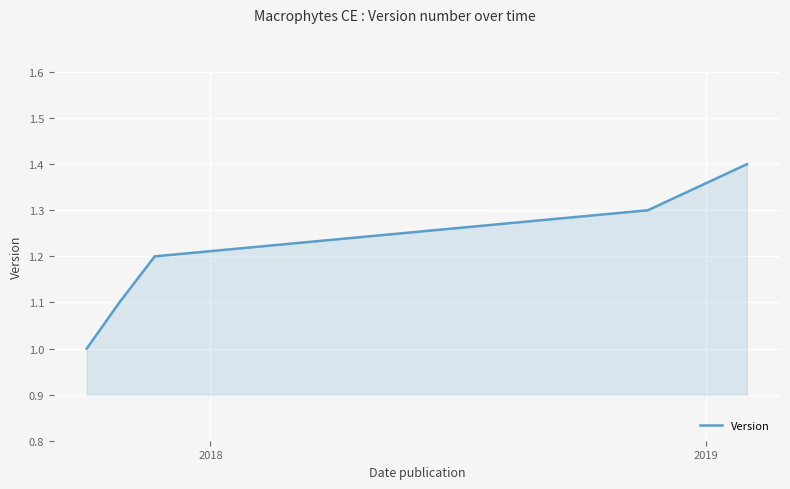

What is the average value?

1.2